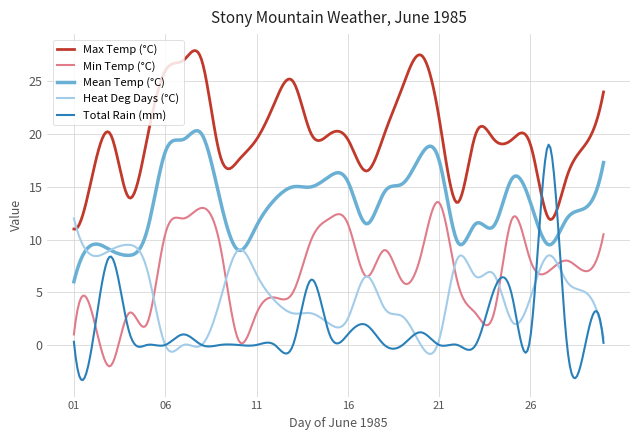

Which series has the largest range (max minus min)?

Total Rain (mm)